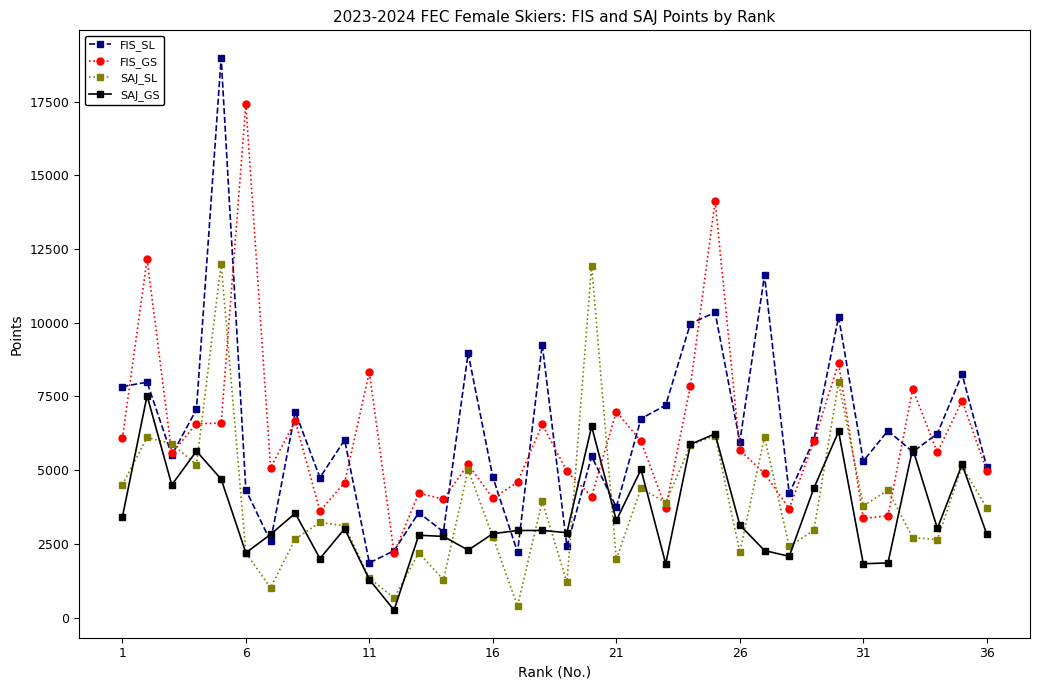

True or false: FIS_SL has more than 1 points higher than both neighbors.

True